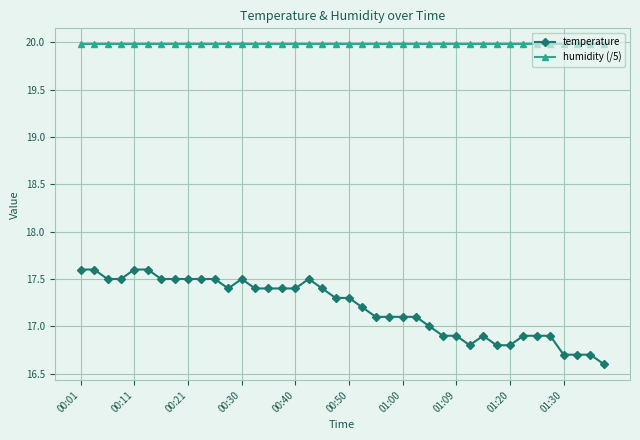

What is the minimum value for temperature?

16.6